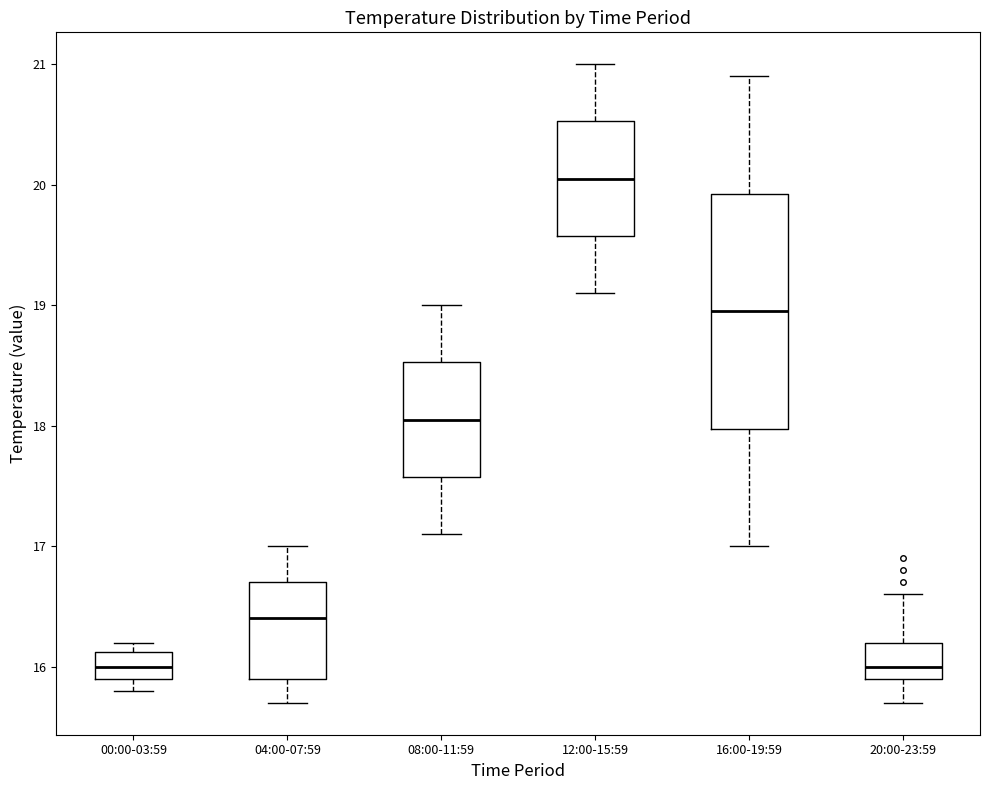

Comparing the boxes themselves (not the whiskers), which one is the tallest?

16:00-19:59